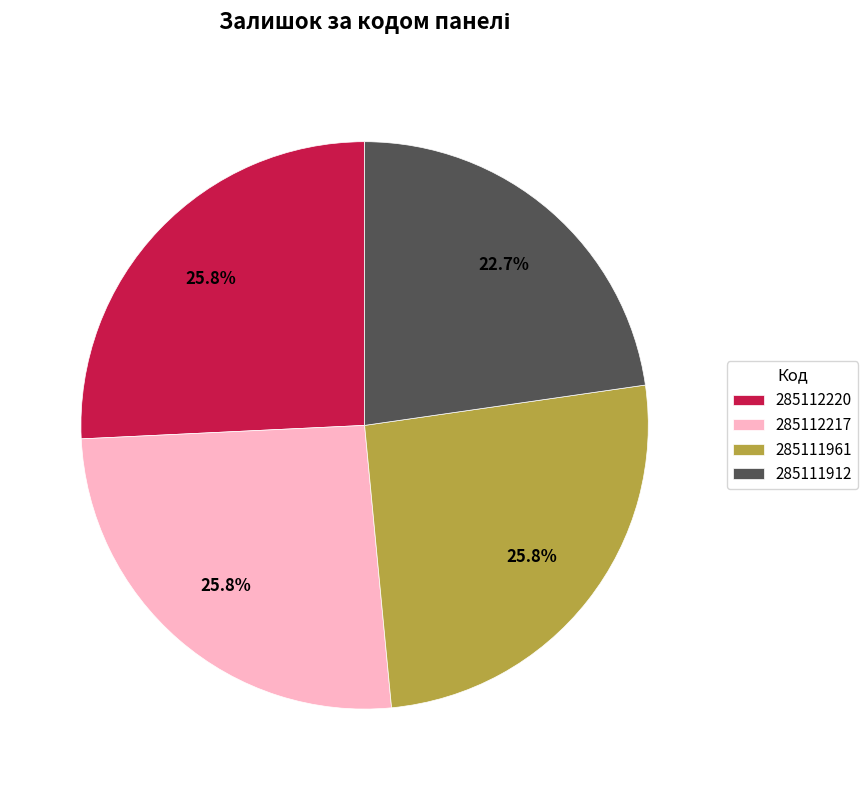

Approximately how many times larger is the value at 285111912 compared to 285111961?

0.9